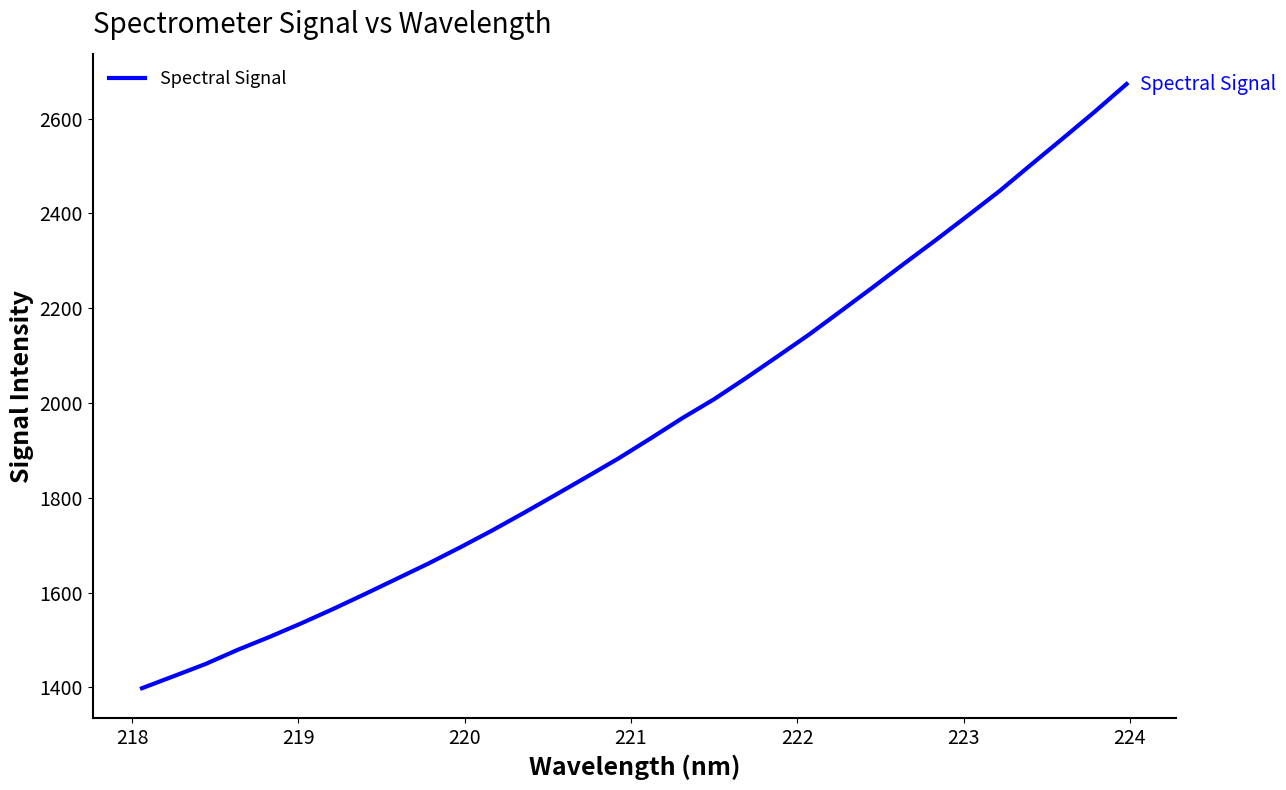

What is the maximum value shown in the chart?

2673.1